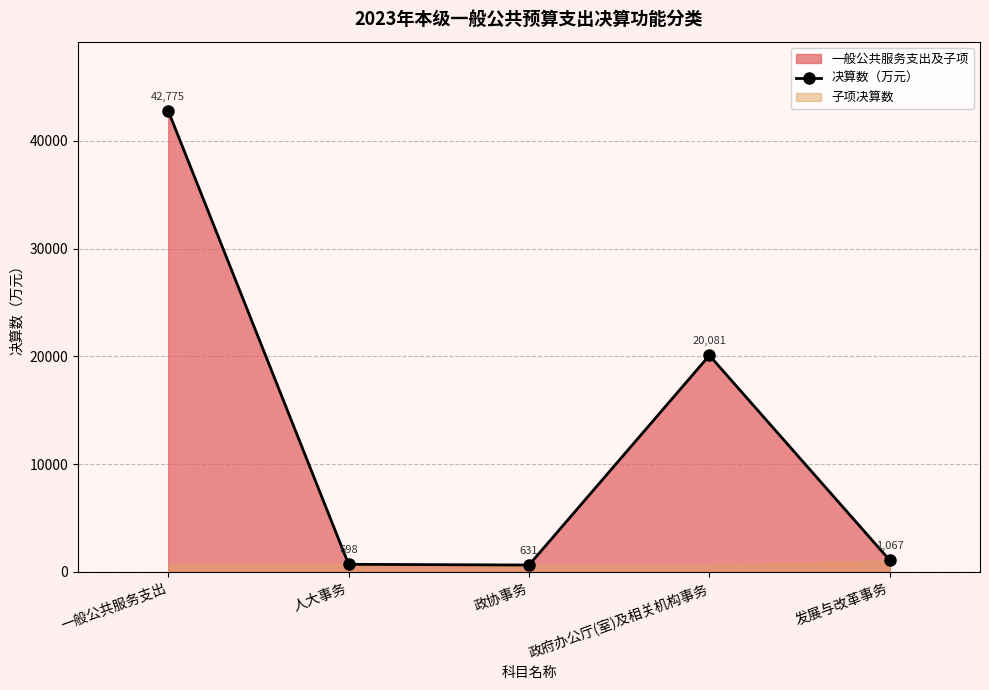

What is the value of the 2nd point from the left?

698